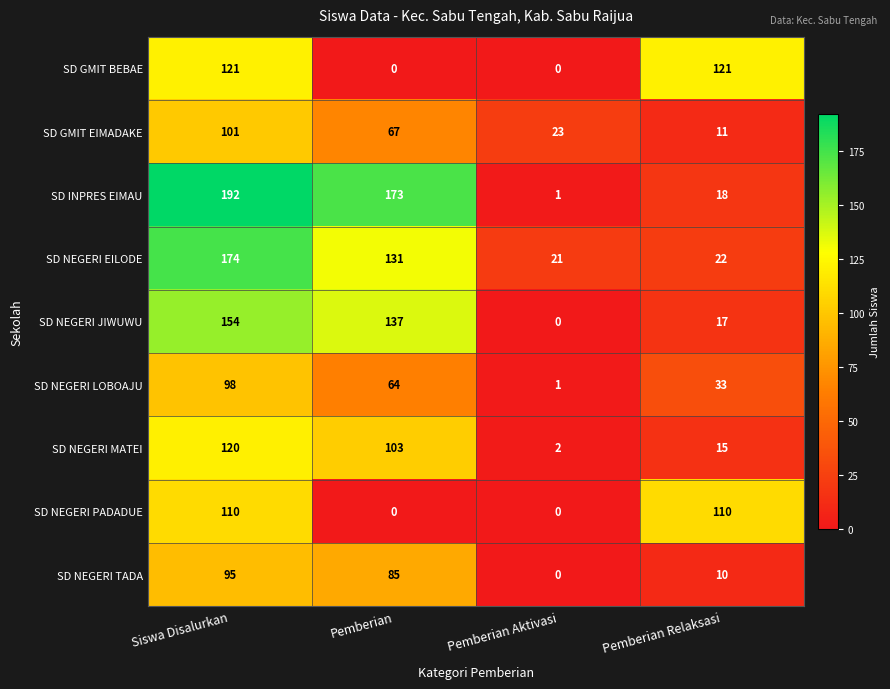

What is the minimum value for SD NEGERI EILODE?

21